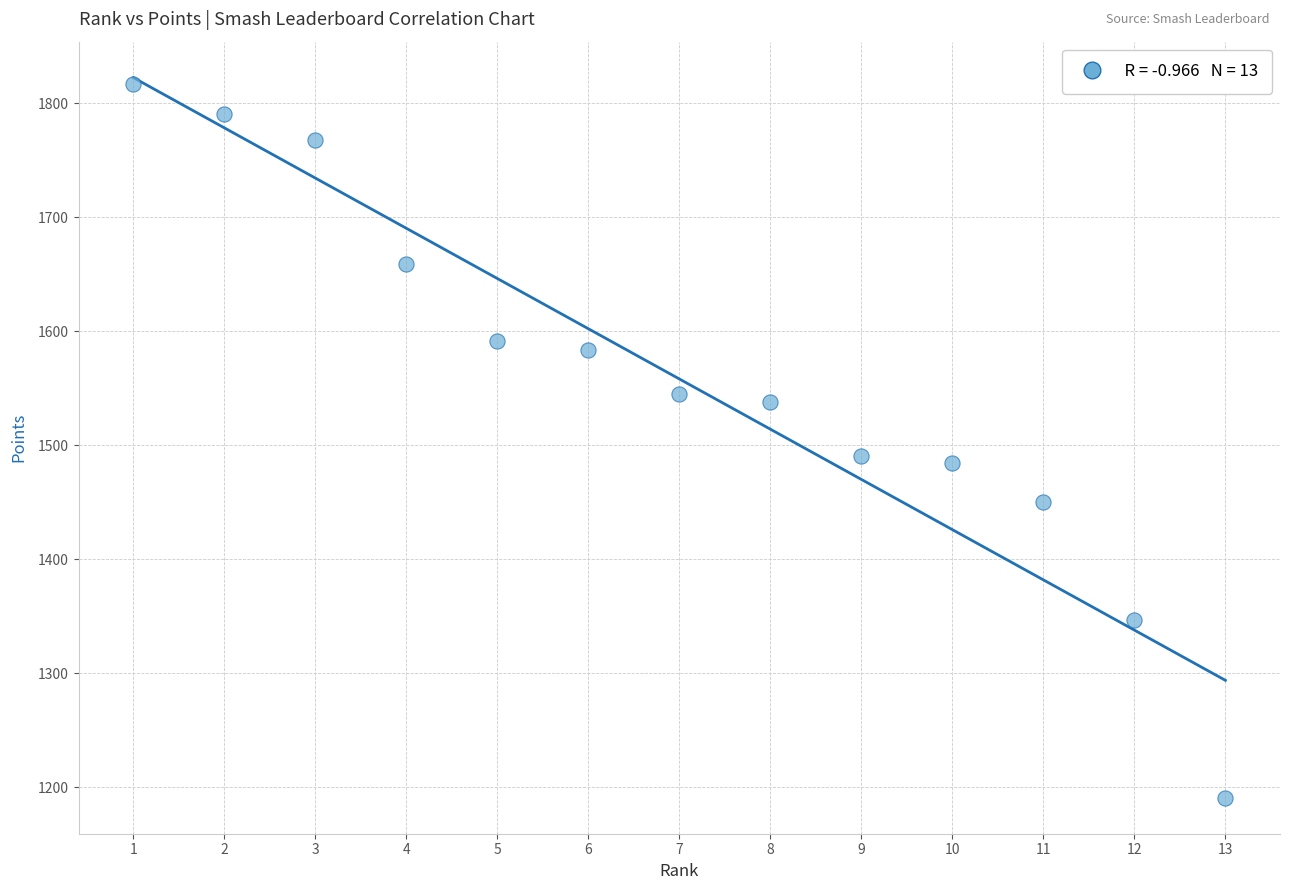

What is the range of Y values (max minus min)?

626